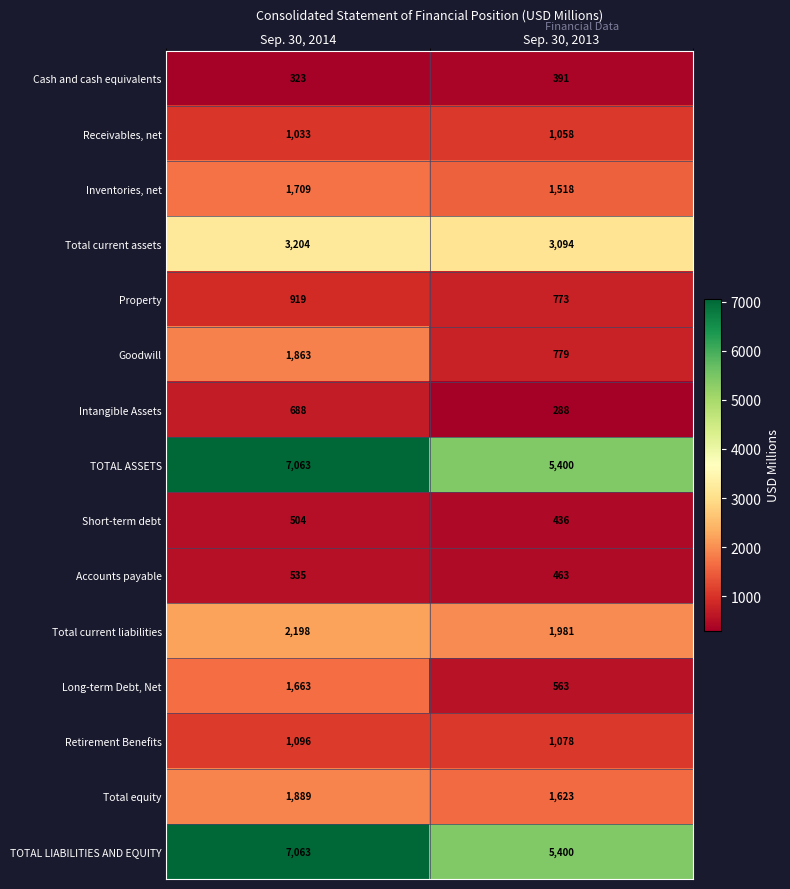

Reading right to left, transcribe all the data shown in this chart.

Cash and cash equivalents: 391	323
Receivables, net: 1058	1033
Inventories, net: 1518	1709
Total current assets: 3094	3204
Property: 773	919
Goodwill: 779	1863
Intangible Assets: 288	688
TOTAL ASSETS: 5400	7063
Short-term debt: 436	504
Accounts payable: 463	535
Total current liabilities: 1981	2198
Long-term Debt, Net: 563	1663
Retirement Benefits: 1078	1096
Total equity: 1623	1889
TOTAL LIABILITIES AND EQUITY: 5400	7063